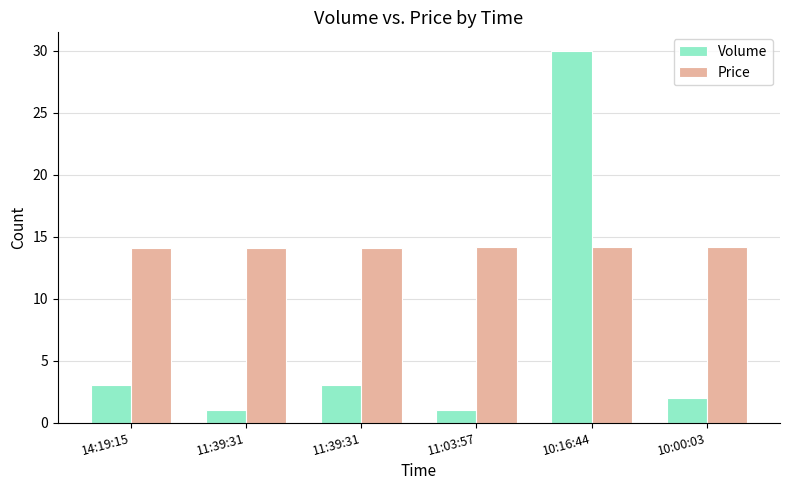

Reading left to right, transcribe all the data shown in this chart.

Volume: 3.0	1.0	3.0	1.0	30.0	2.0
Price: 14.1	14.1	14.1	14.2	14.2	14.2